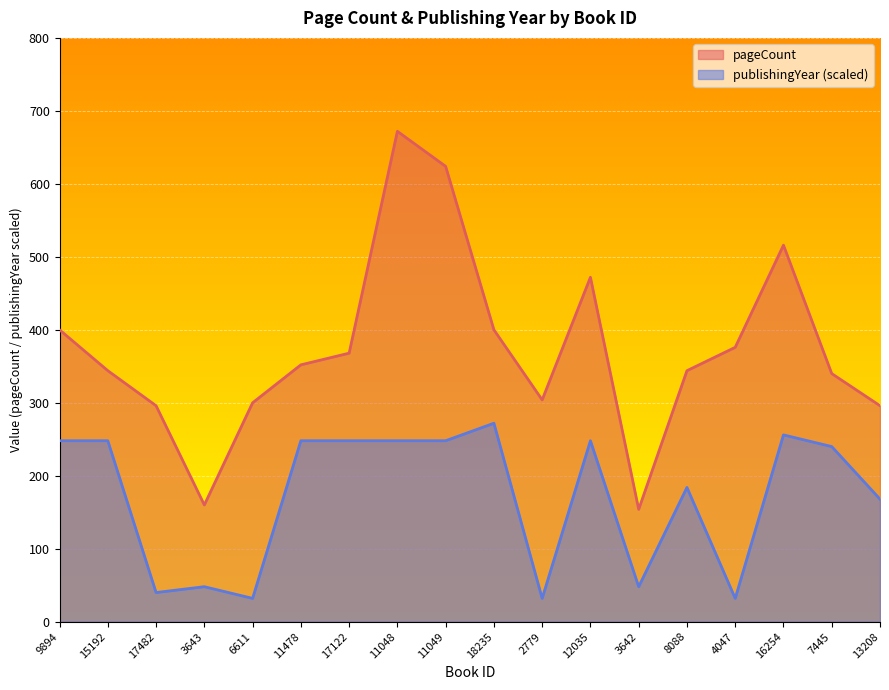

What is the total value across all series at 11049?

872